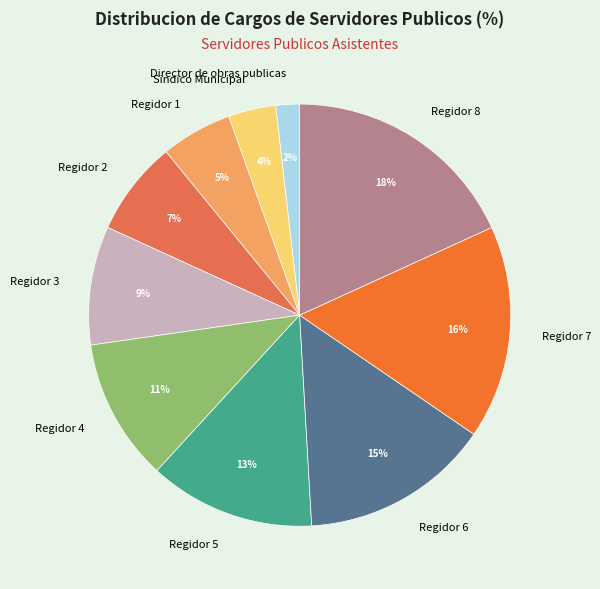

How many segments does this pie chart have?

10